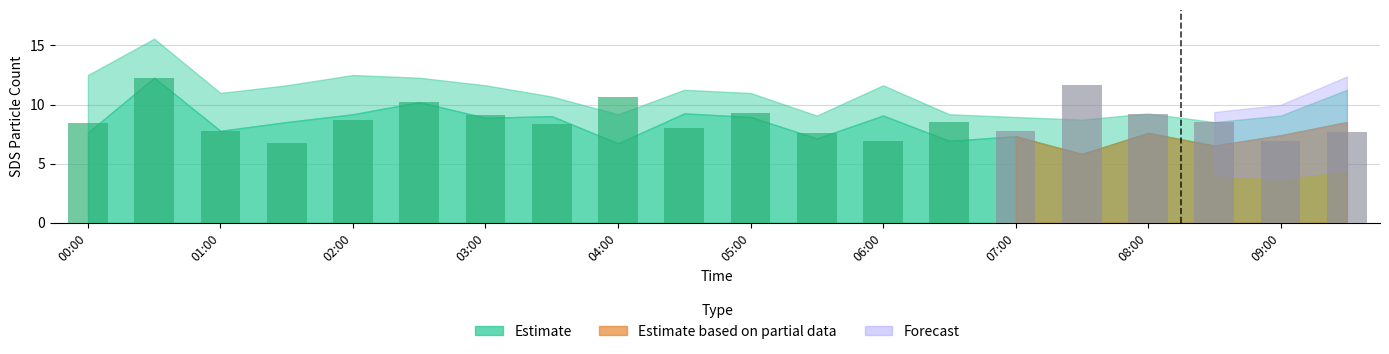

What is the greatest value displayed?

12.3